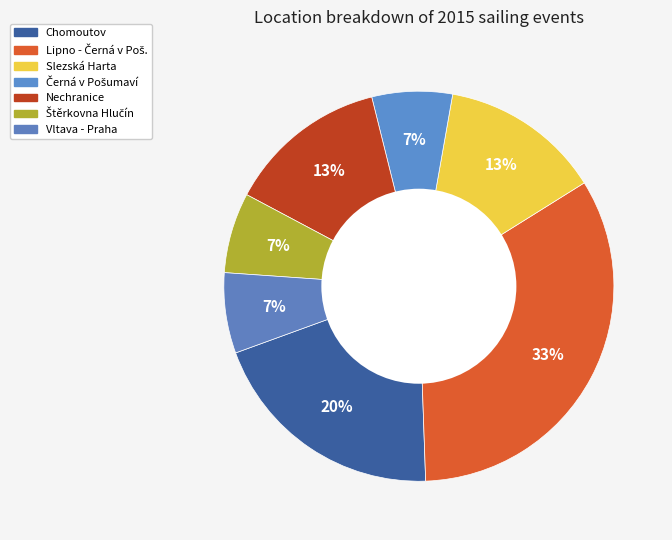

How many slices are in this pie chart?

7